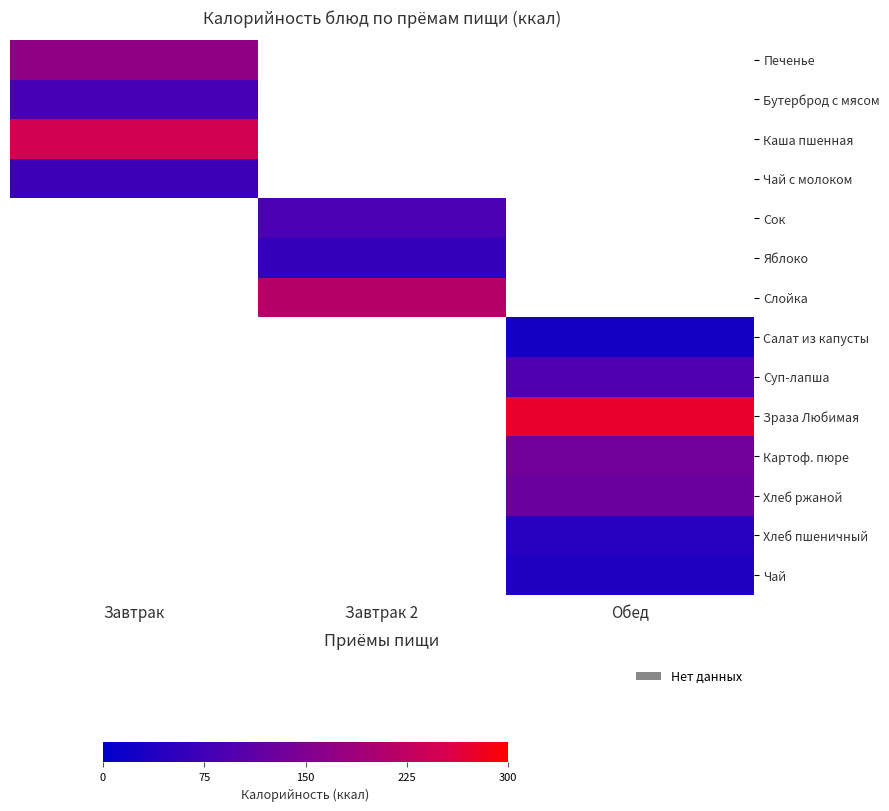

Count the number of data series in this chart.

14